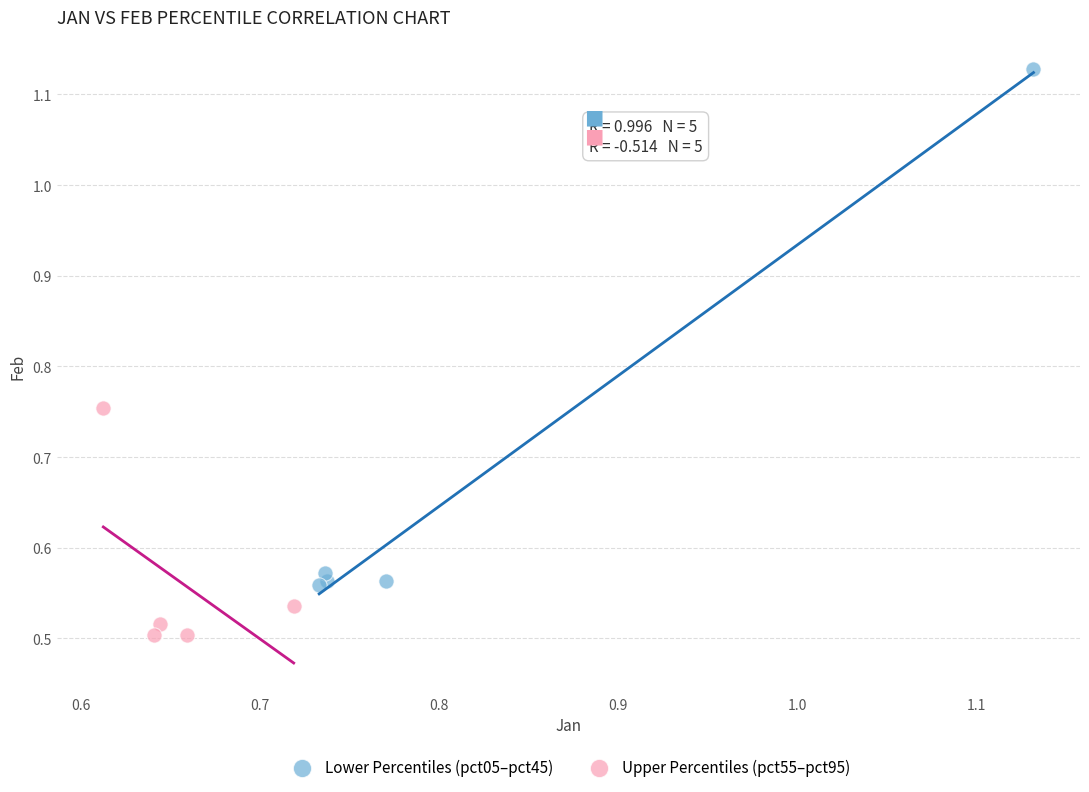

Which series has the largest Y range (max minus min)?

Lower Percentiles (pct05–pct45)